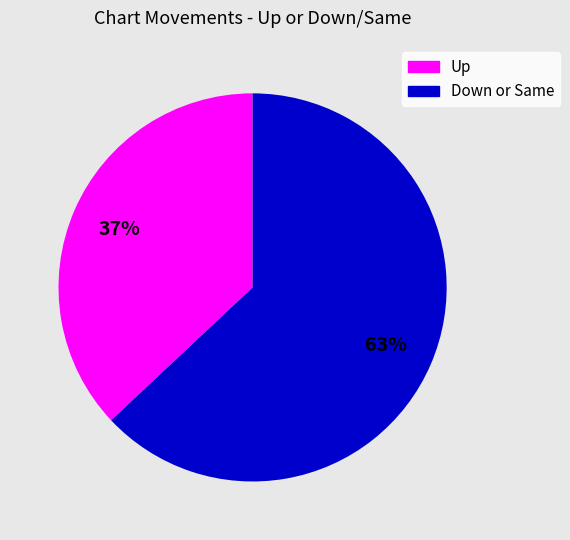

To the nearest percent, what is the combined percentage of Down or Same and Up?

100%